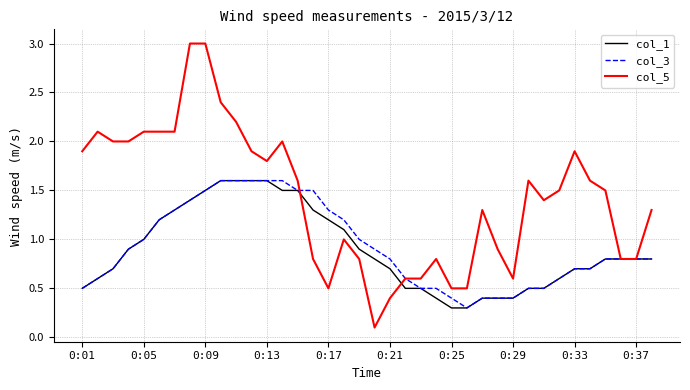

Which series has the widest spread of values?

col_5